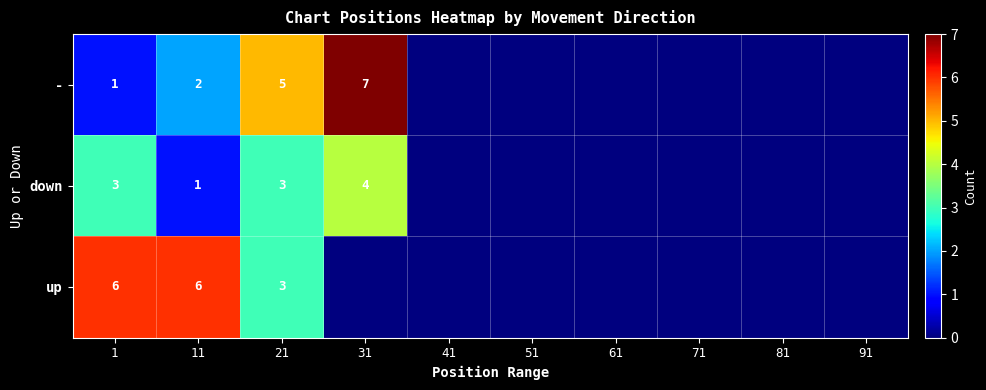

Is the value of down at 11 greater than the value of - at 21?

No